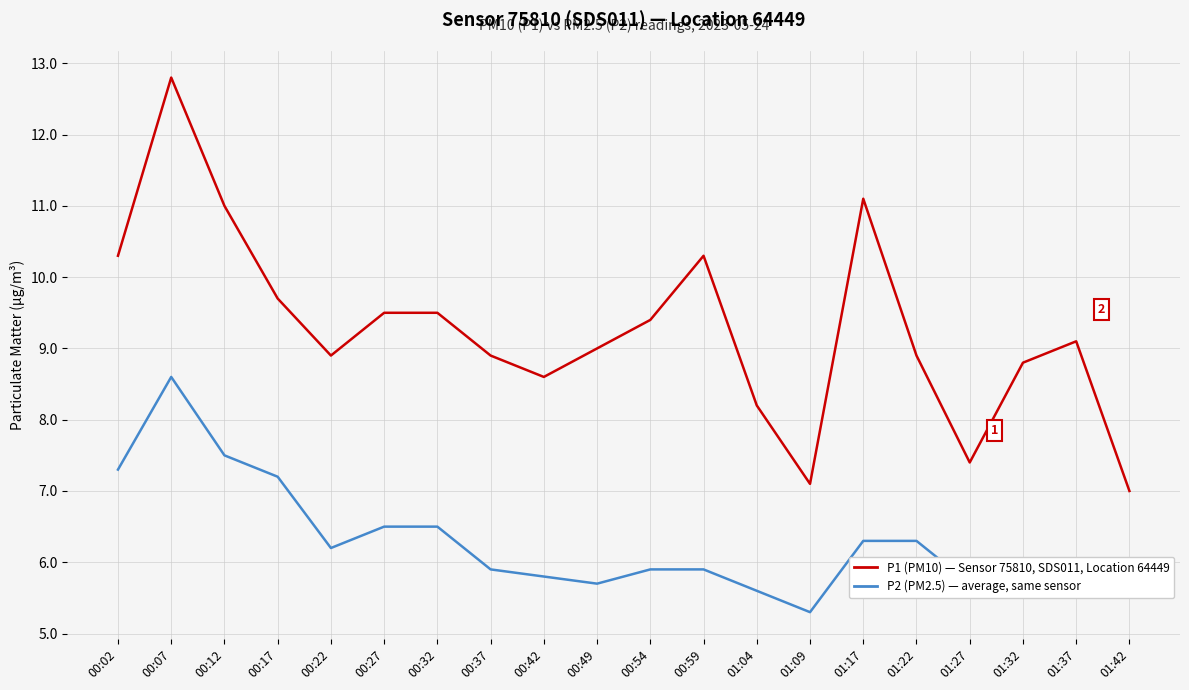

What is the spread (max minus min) of values at 01:32?

3.1